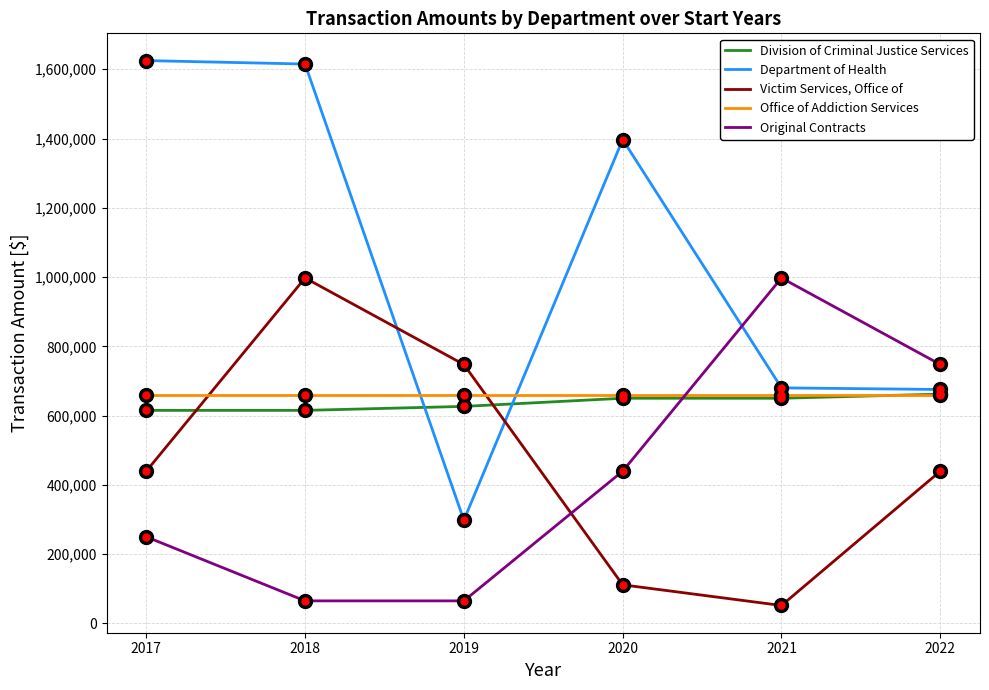

The value of Office of Addiction Services at 2020 is 660000.0. True or false?

True